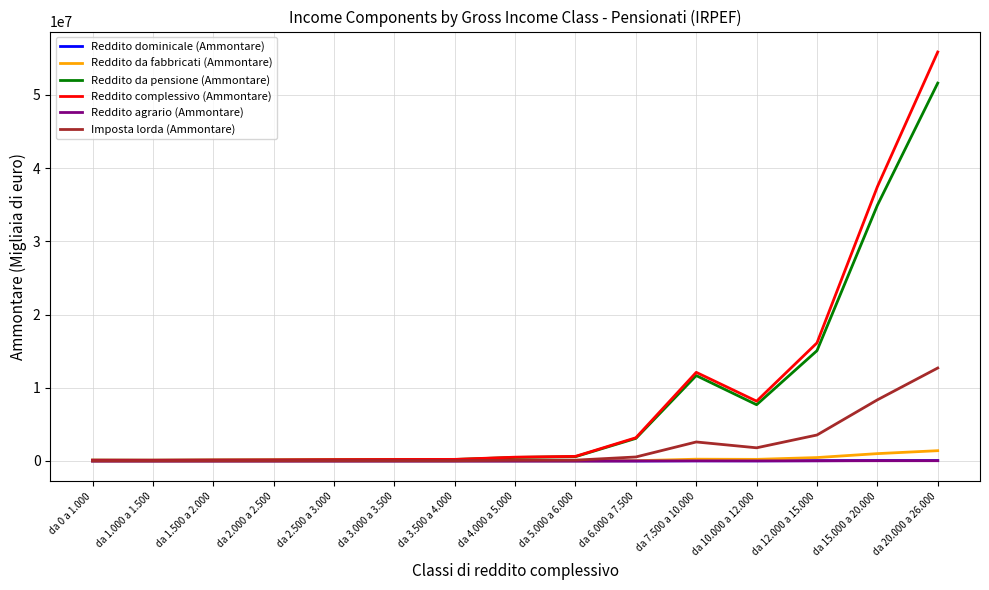

Which series has the widest spread of values?

Reddito complessivo (Ammontare)